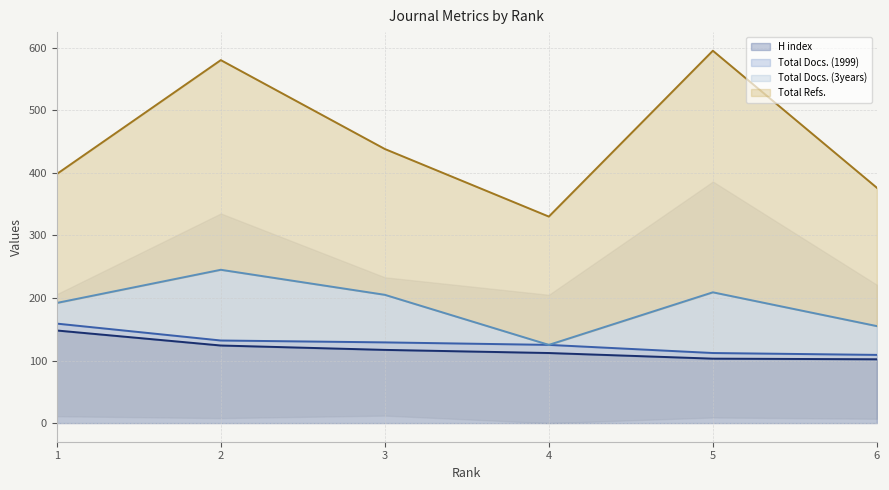

True or false: H index has more than 0 points higher than both neighbors.

False